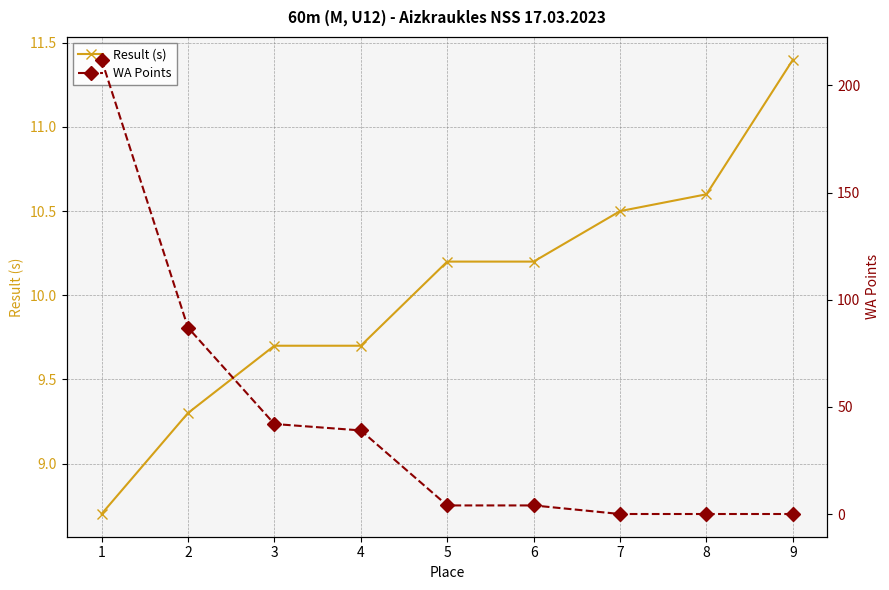

Does the chart display data point markers on the line(s)?

Yes